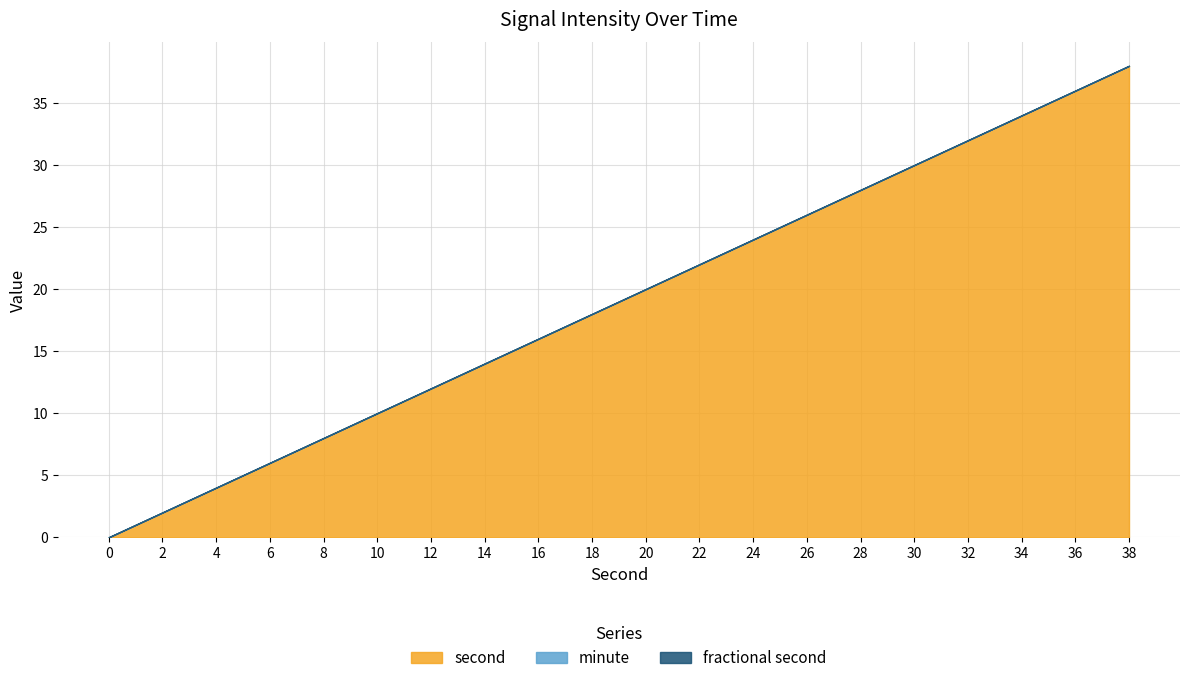

Is the value of minute at 6 greater than the value of second at 8?

No